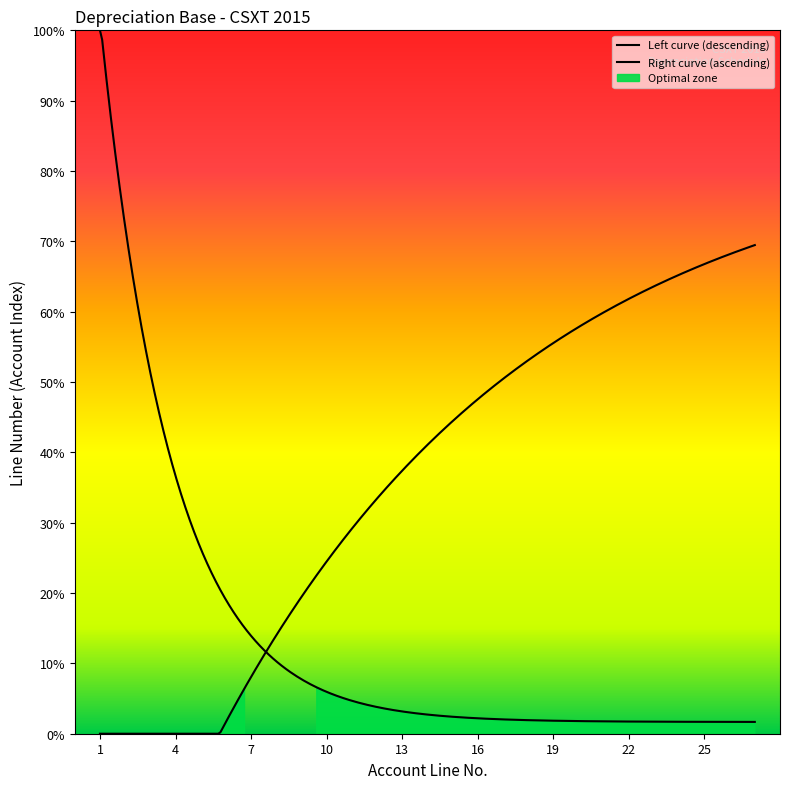

What is the difference between the maximum and minimum values?

26